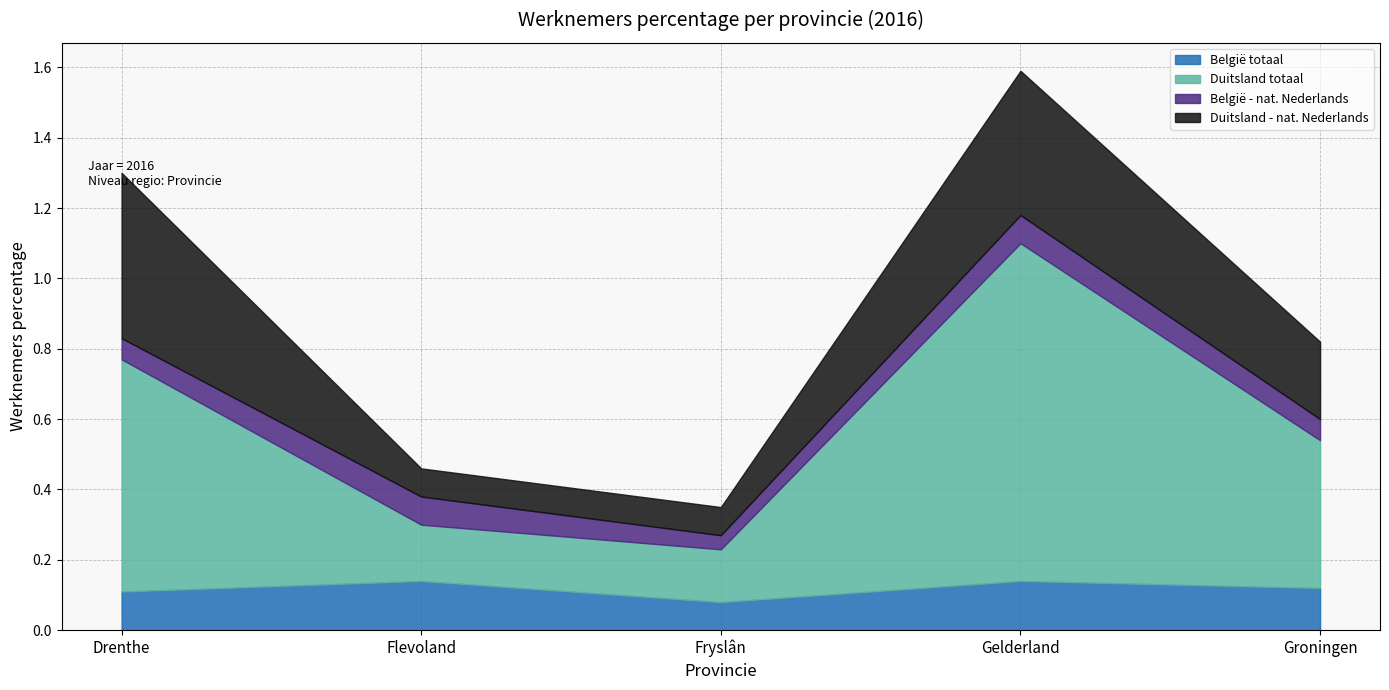

At which category is the sum across all series the highest?

Gelderland